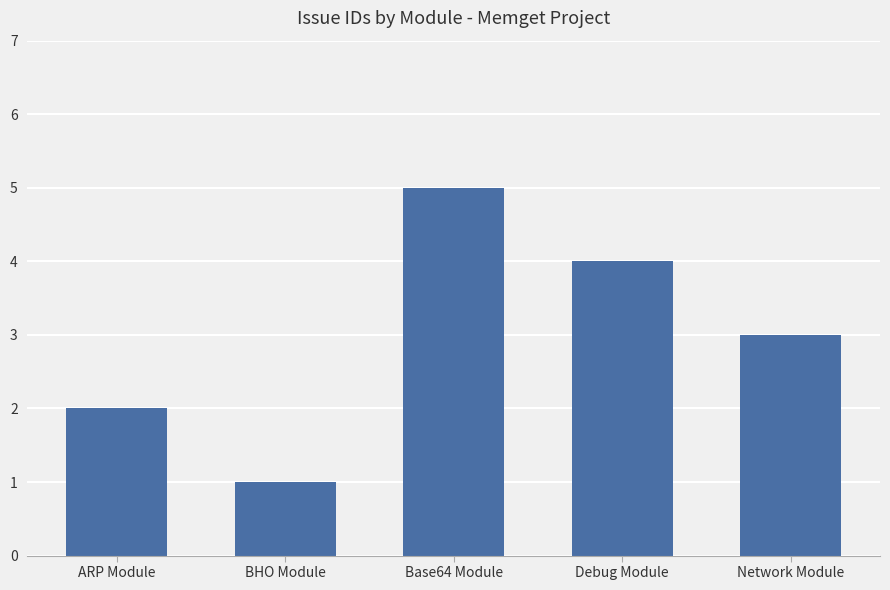

List the labels in order of value, largest first.

Base64 Module, Debug Module, Network Module, ARP Module, BHO Module